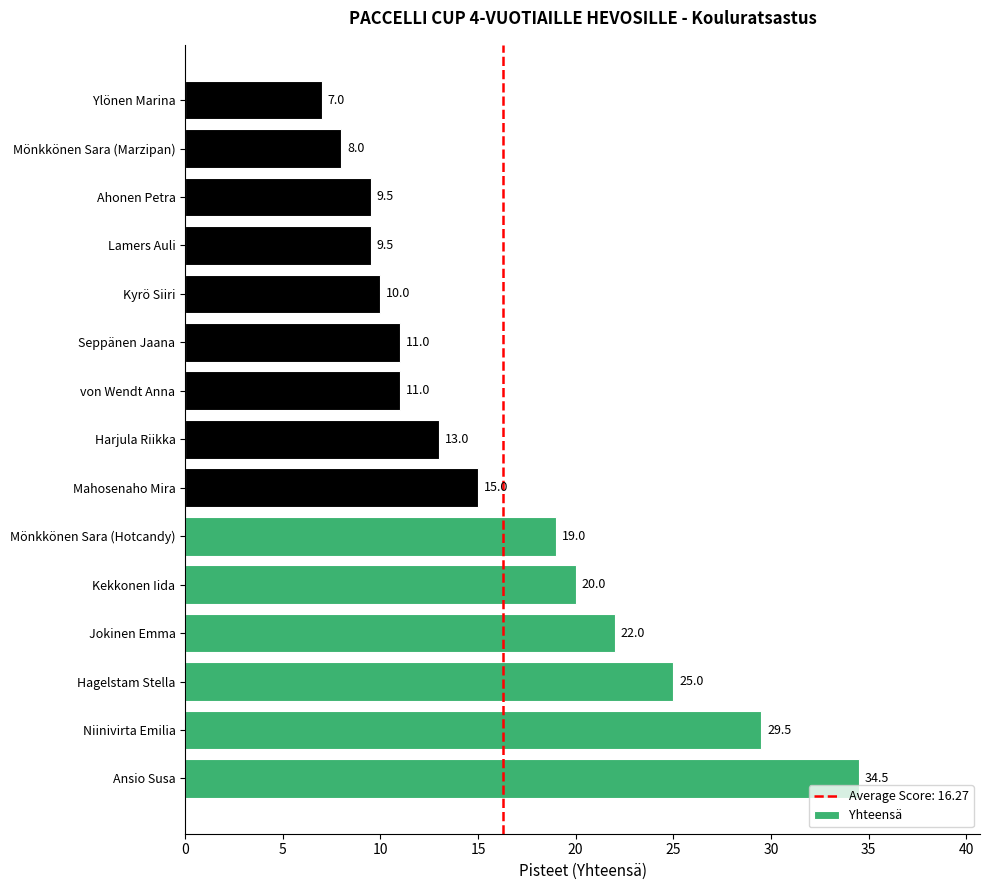

What is the change in value from Hagelstam Stella to Kyrö Siiri?

-15.0